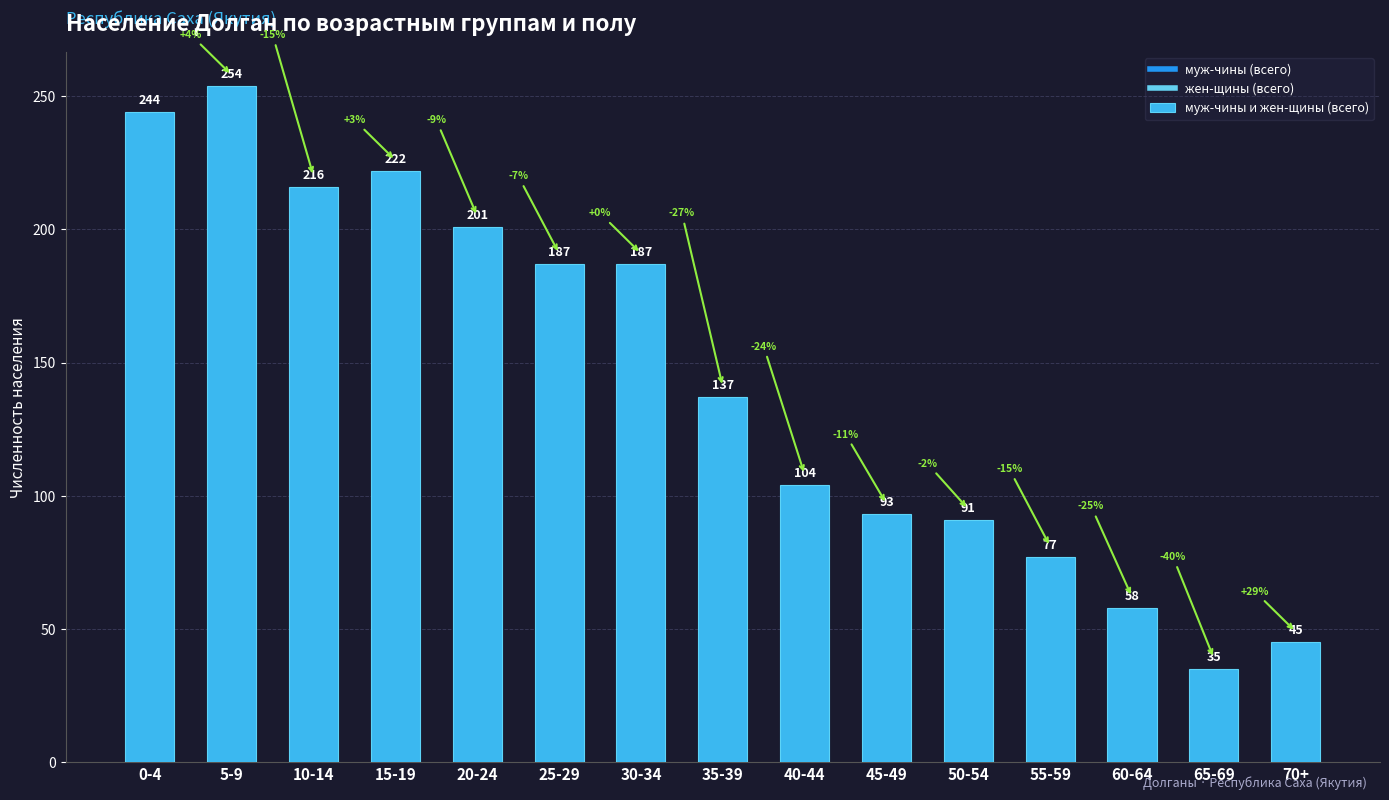

What is the change in value from 20-24 to 60-64?

-143